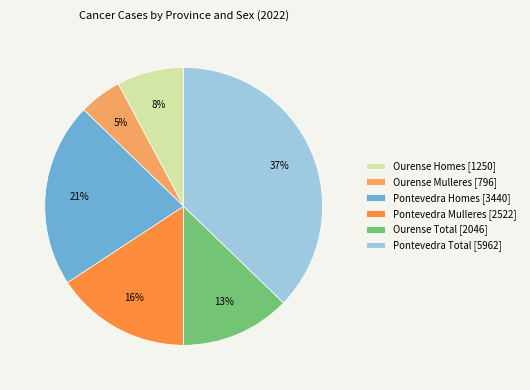

Rank the categories by value from lowest to highest.

Ourense Mulleres, Ourense Homes, Ourense Total, Pontevedra Mulleres, Pontevedra Homes, Pontevedra Total